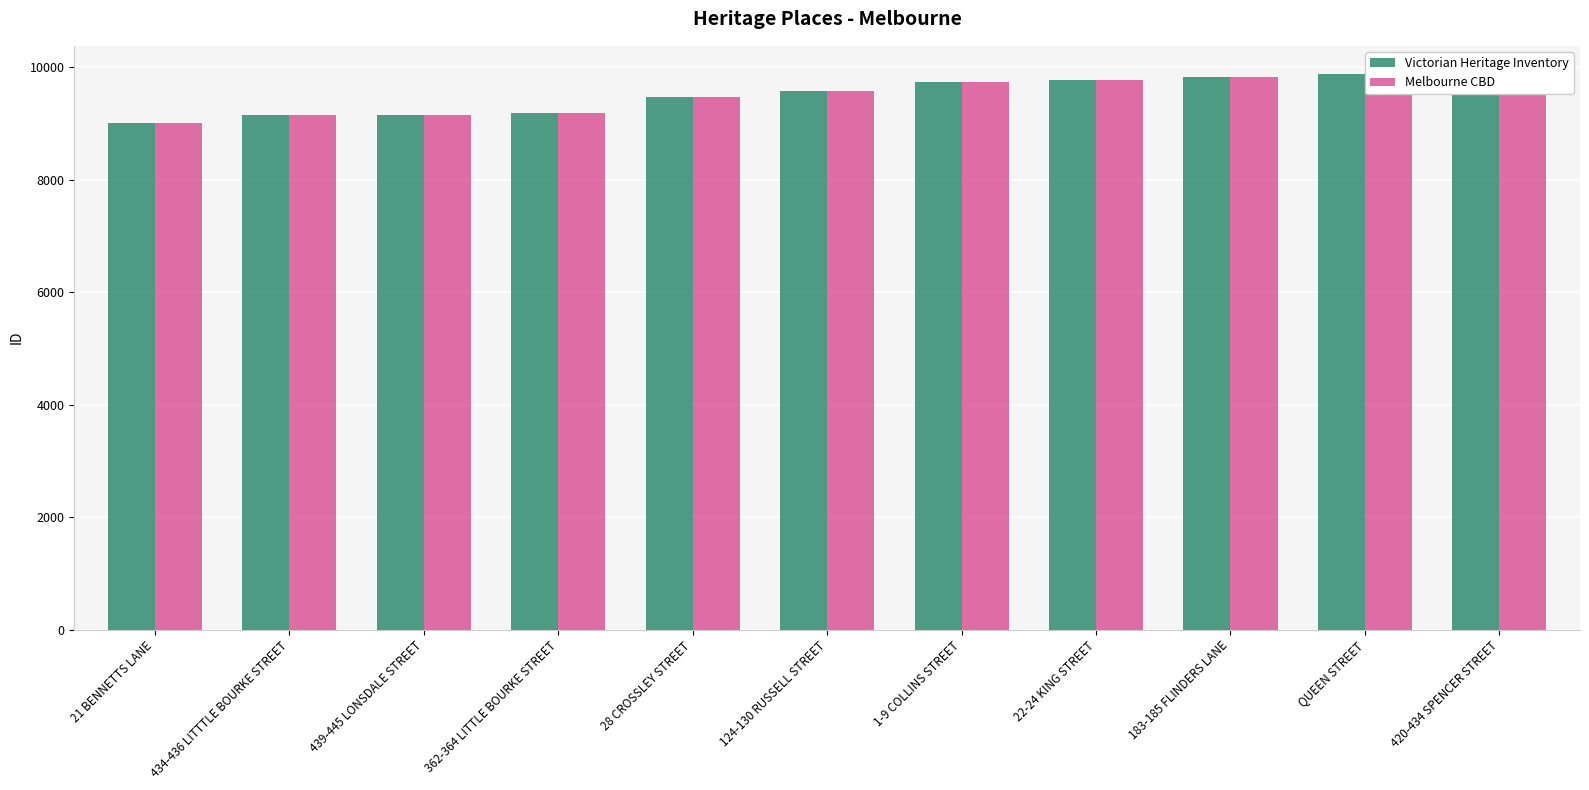

How many data points in Victorian Heritage Inventory are less than 9576?

5